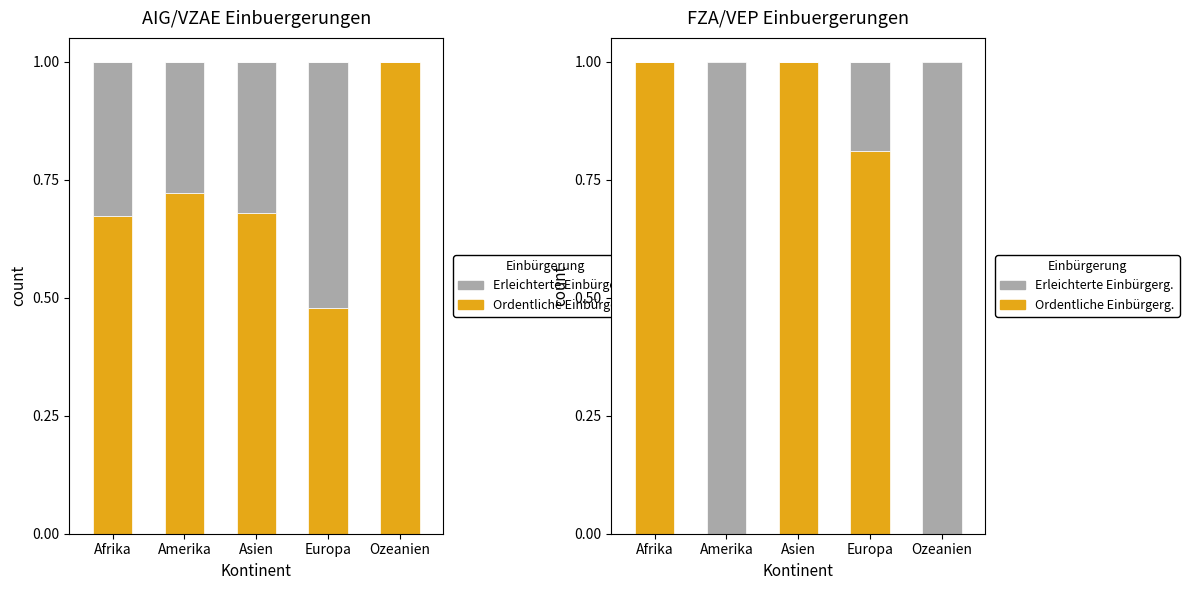

Which series has the widest spread of values?

Ordentliche Einbürgerungen